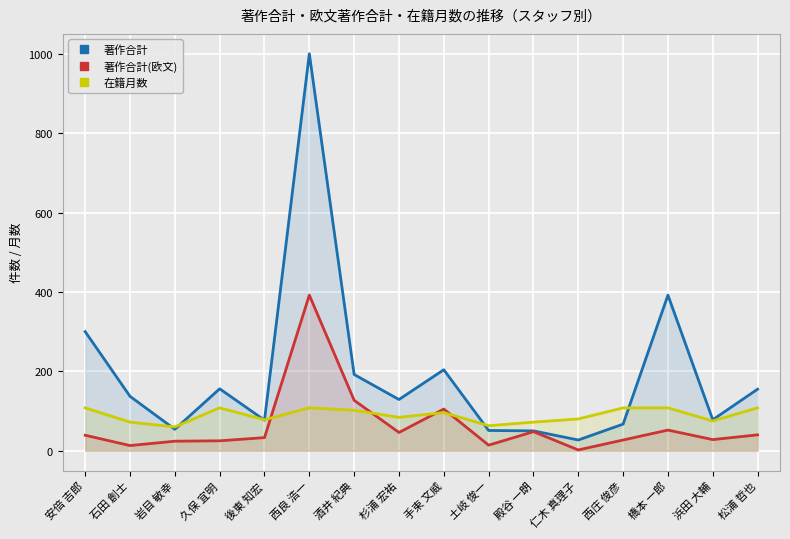

What is the total value across all series at 岩目 敏幸?

138